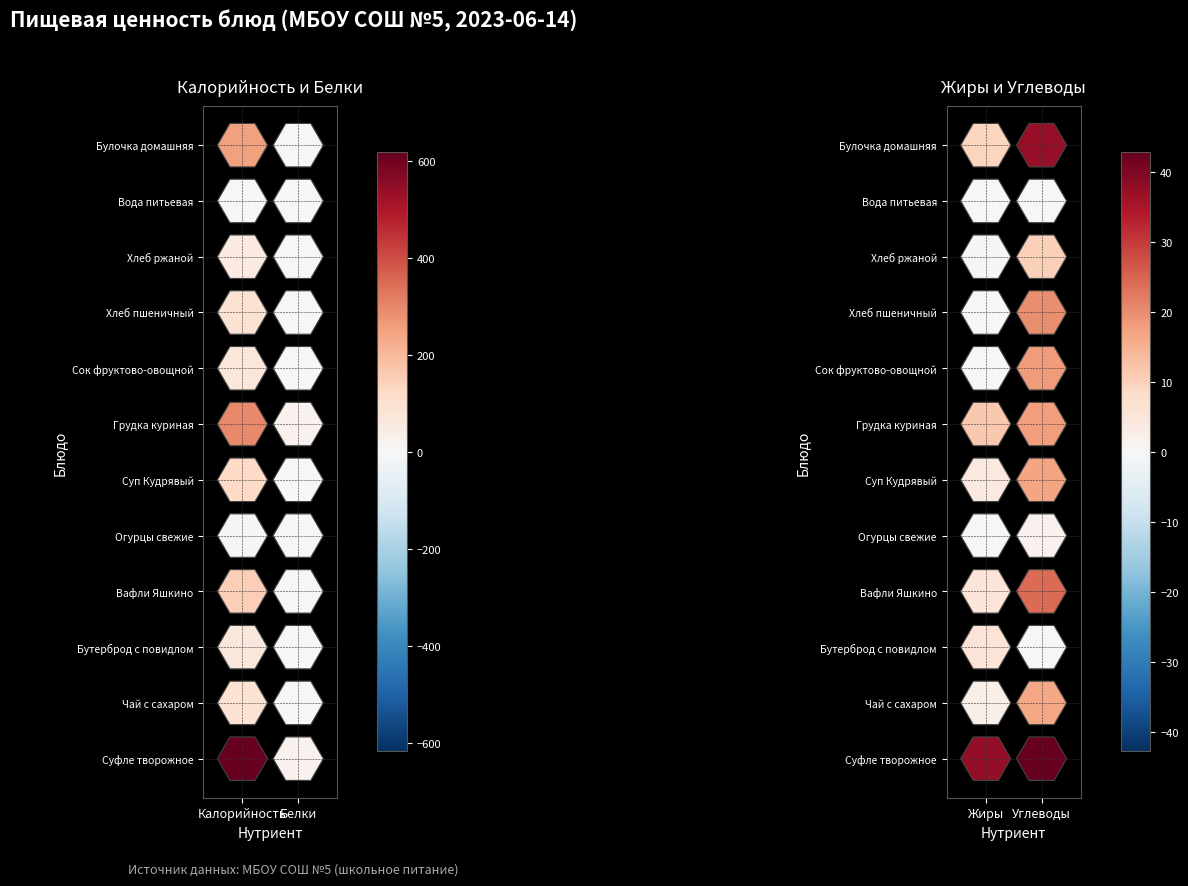

What is the difference between the highest and lowest values at Калорийность?

617.0